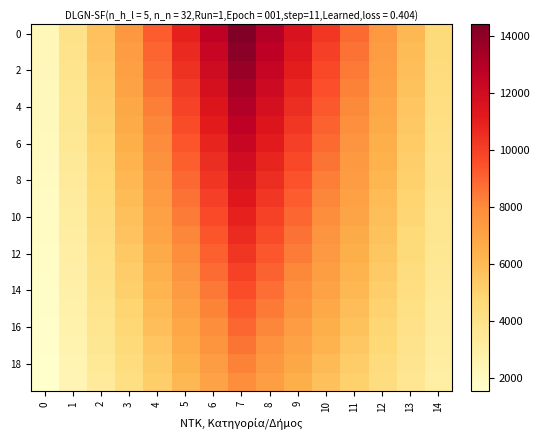

What is the total value across all series at 2?

90730.0